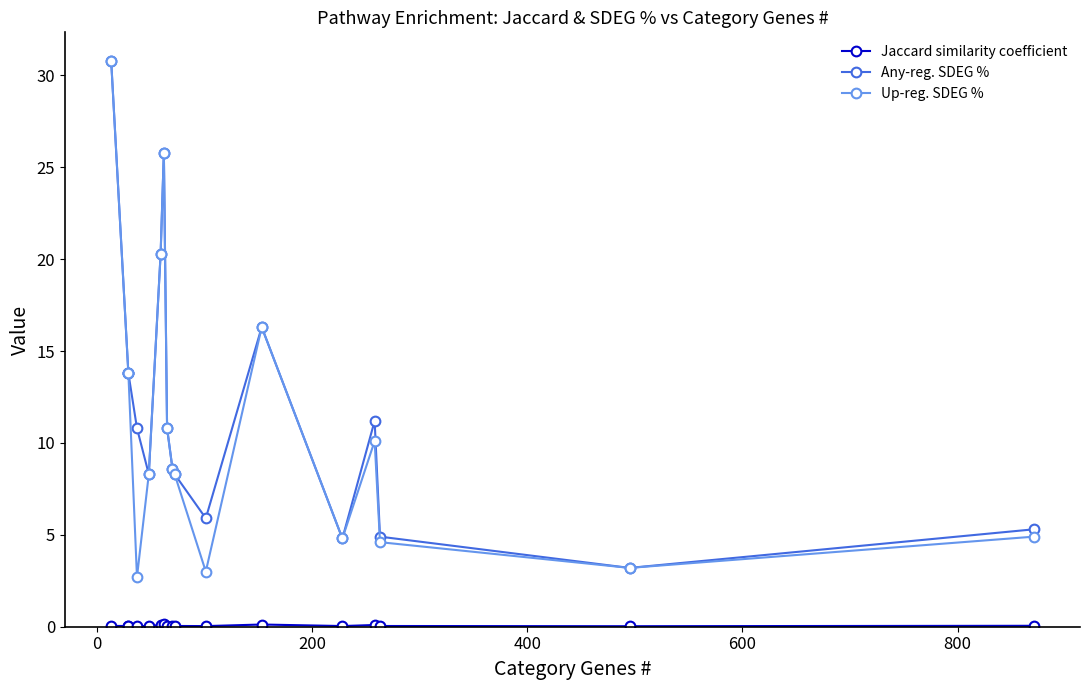

What position from the left is 600?

5